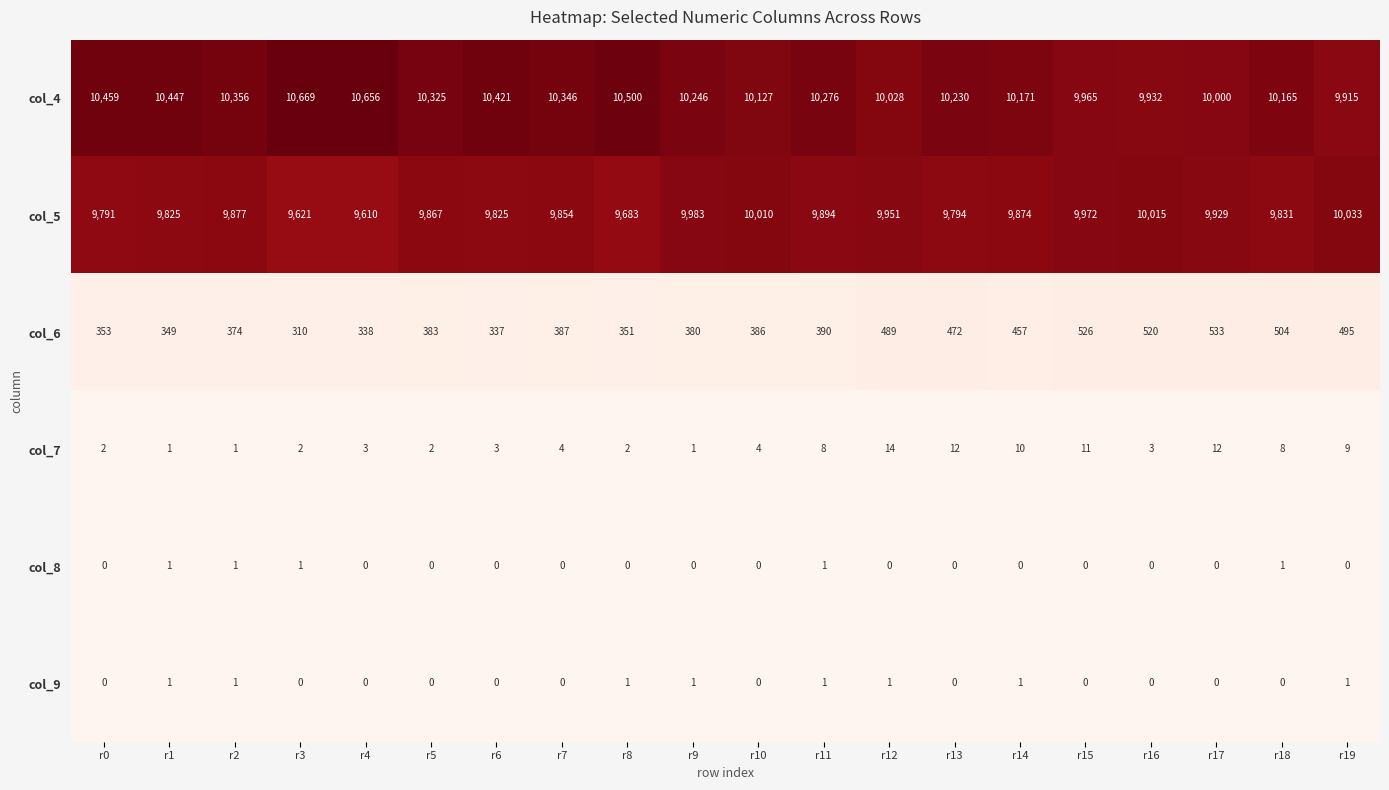

The value of col_6 at r11 is 158. True or false?

False